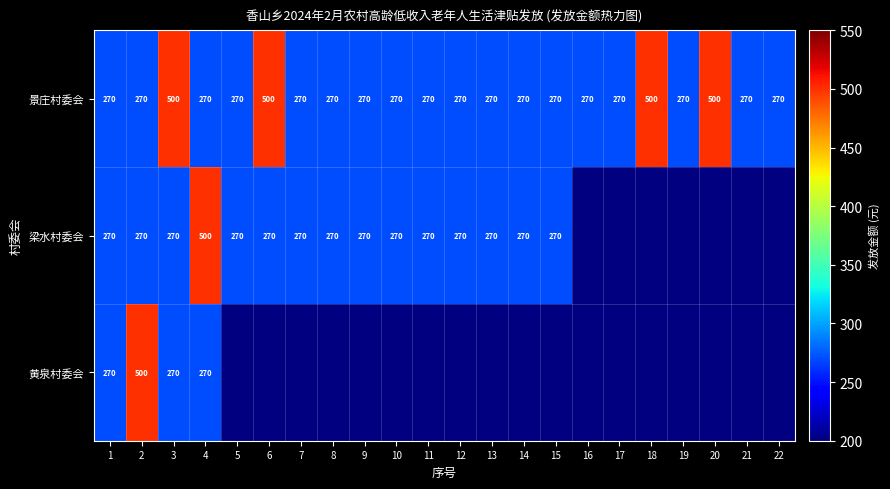

What is the highest value of the 景庄村委会 series?

500